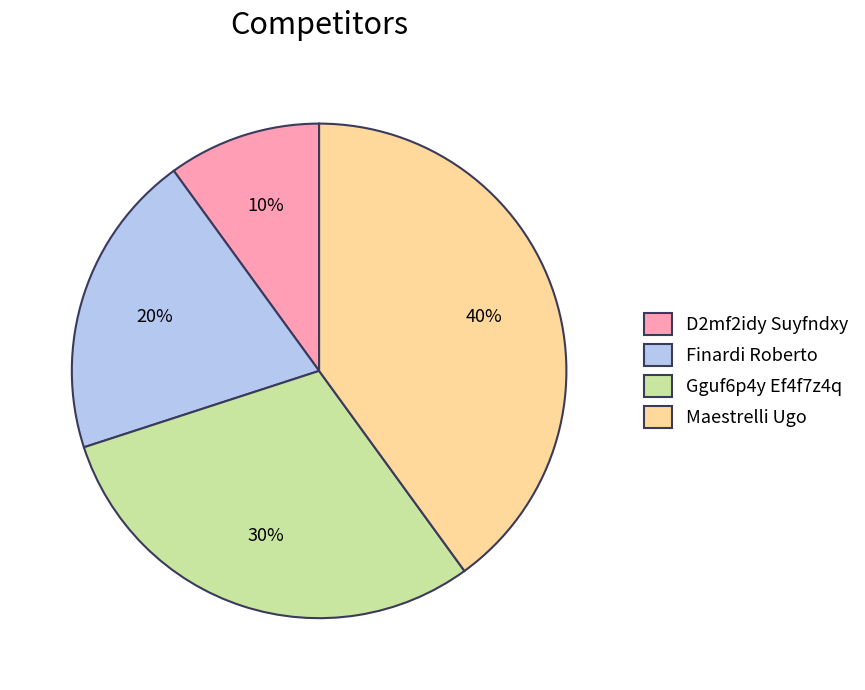

Between Finardi Roberto and Gguf6p4y Ef4f7z4q, which is larger?

Gguf6p4y Ef4f7z4q